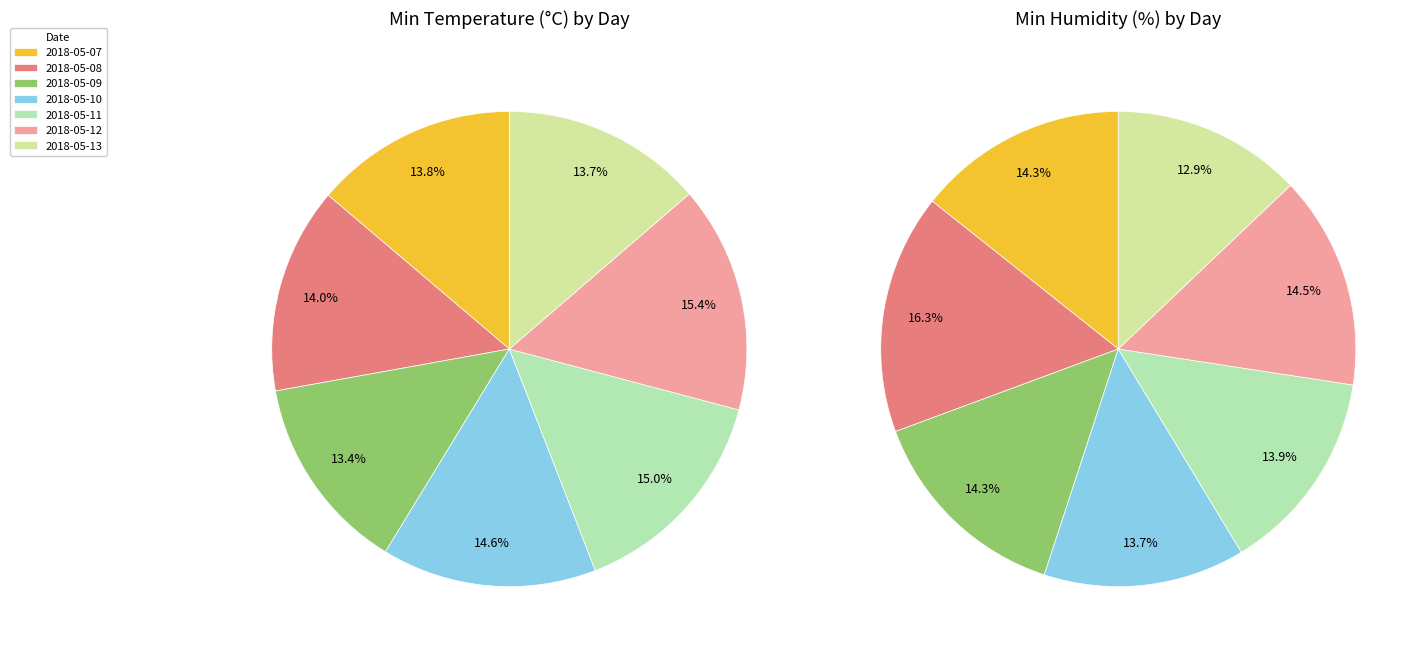

To the nearest percent, what is the difference between the largest and smallest slice percentages?

2%